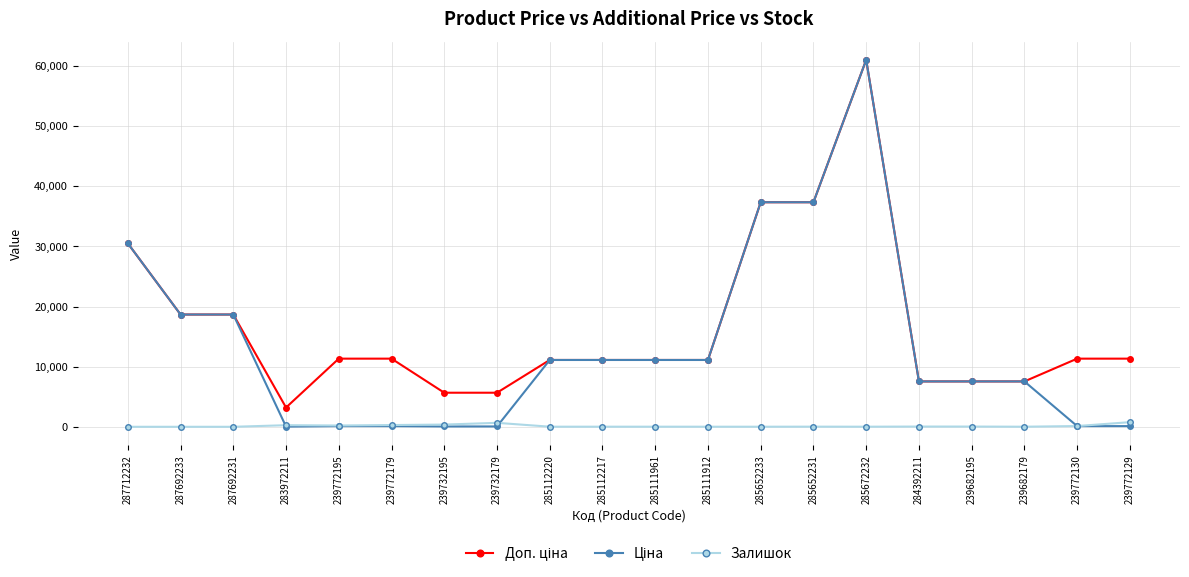

True or false: Залишок has more than 1 points higher than both neighbors.

True